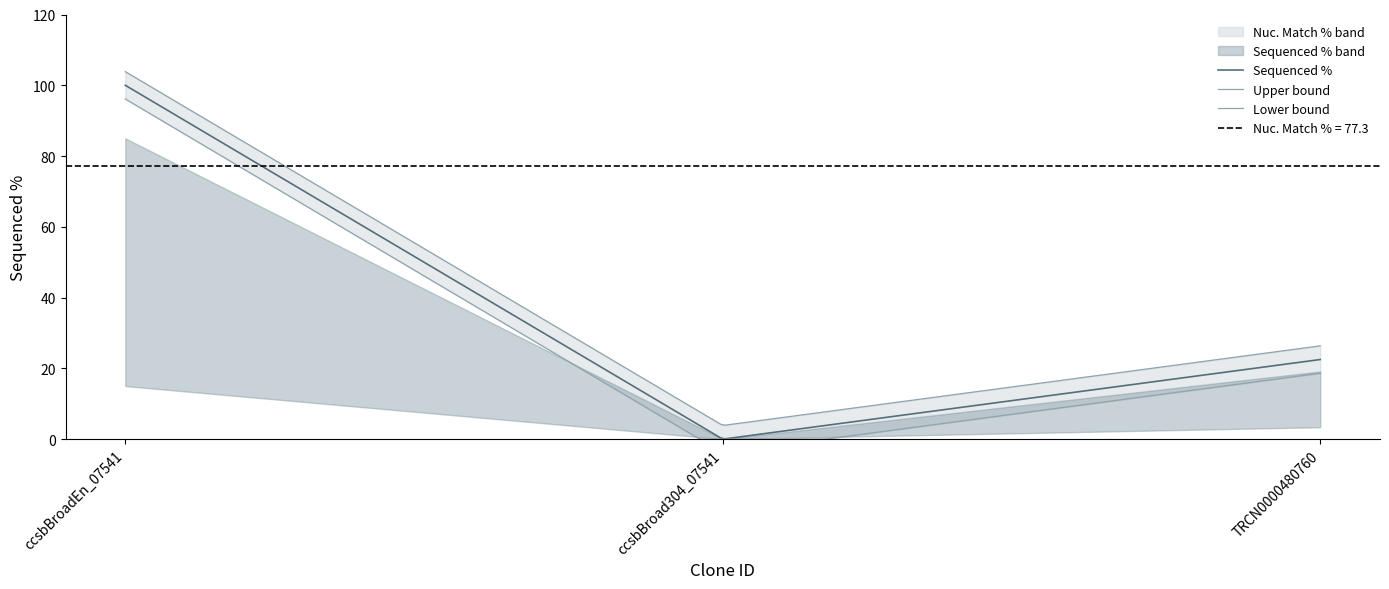

What position from the left is ccsbBroad304_07541?

2